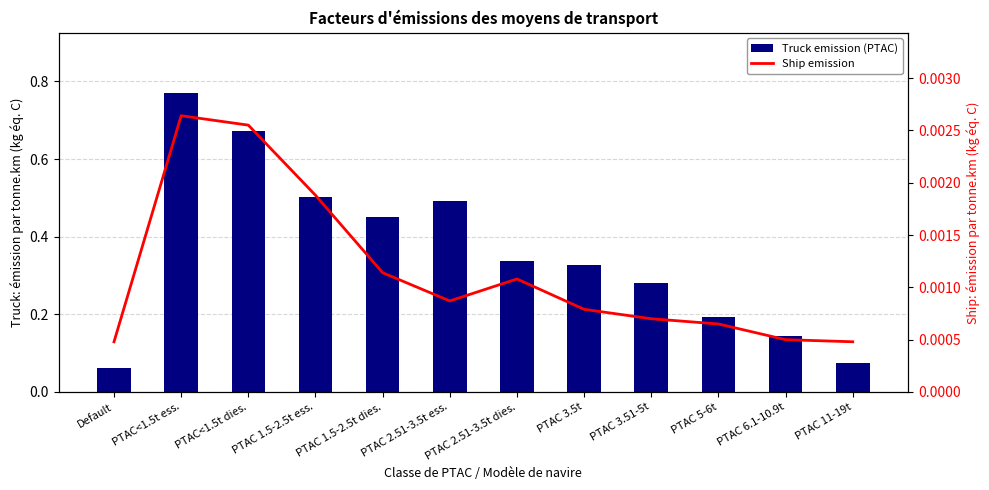

Rank the series by their average value, from lowest to highest.

Ship emission, Truck emission (PTAC)